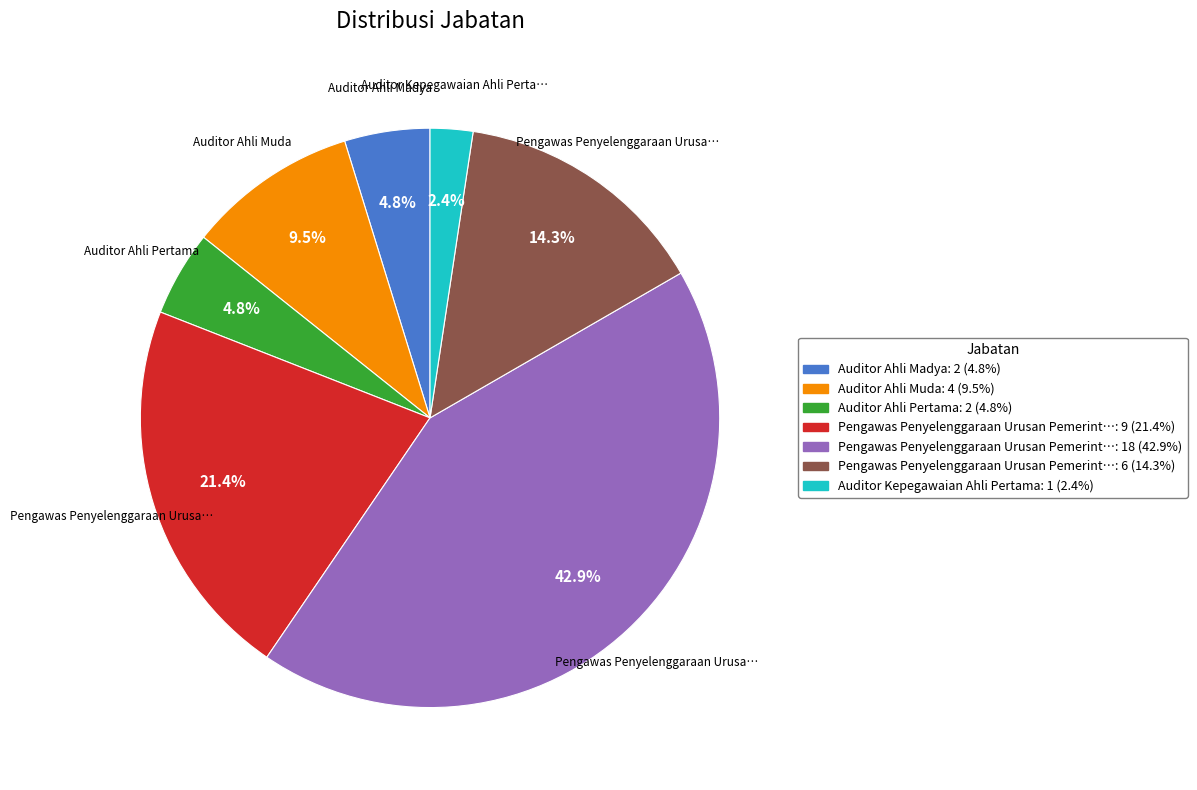

Does any single category account for the majority?

No